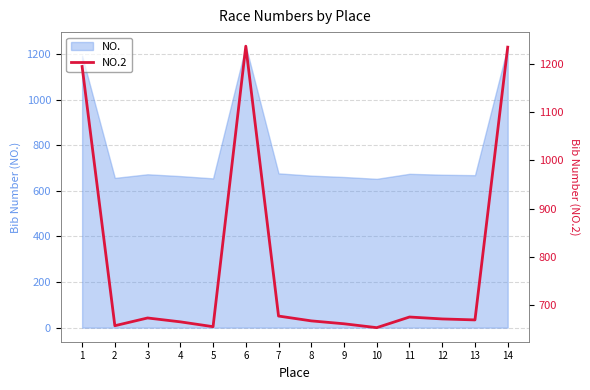

What is the value of the 8th point from the left?

668